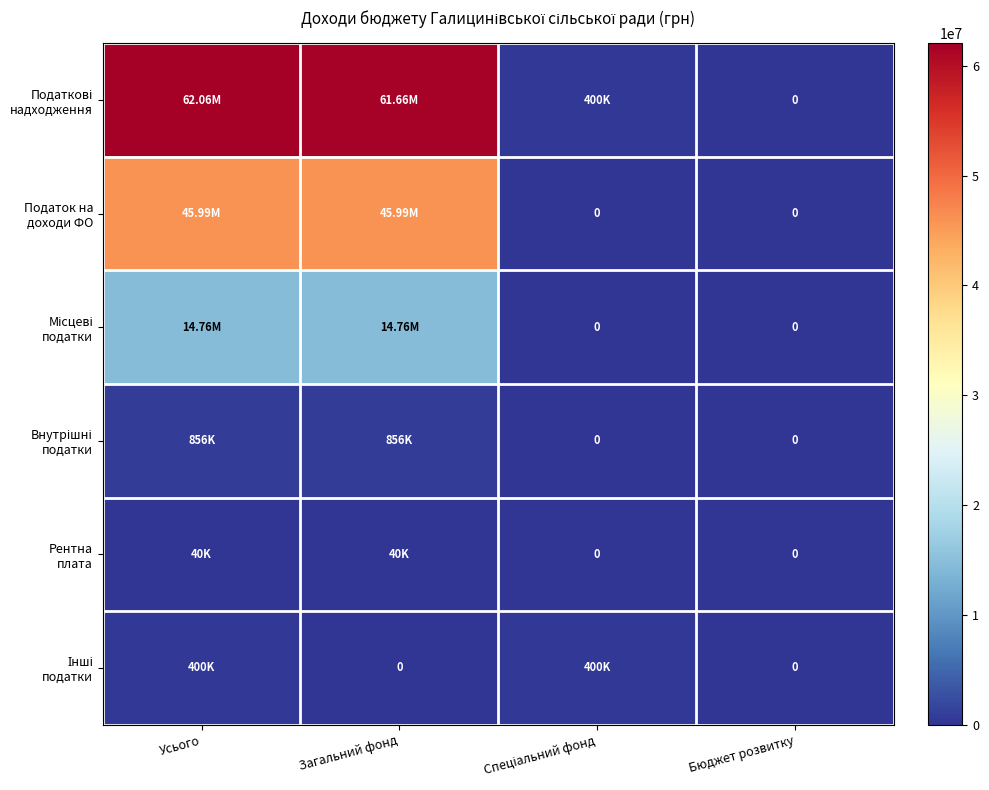

Is the value of Рентна плата at Загальний фонд greater than the value of Податок на доходи ФО at Спеціальний фонд?

Yes